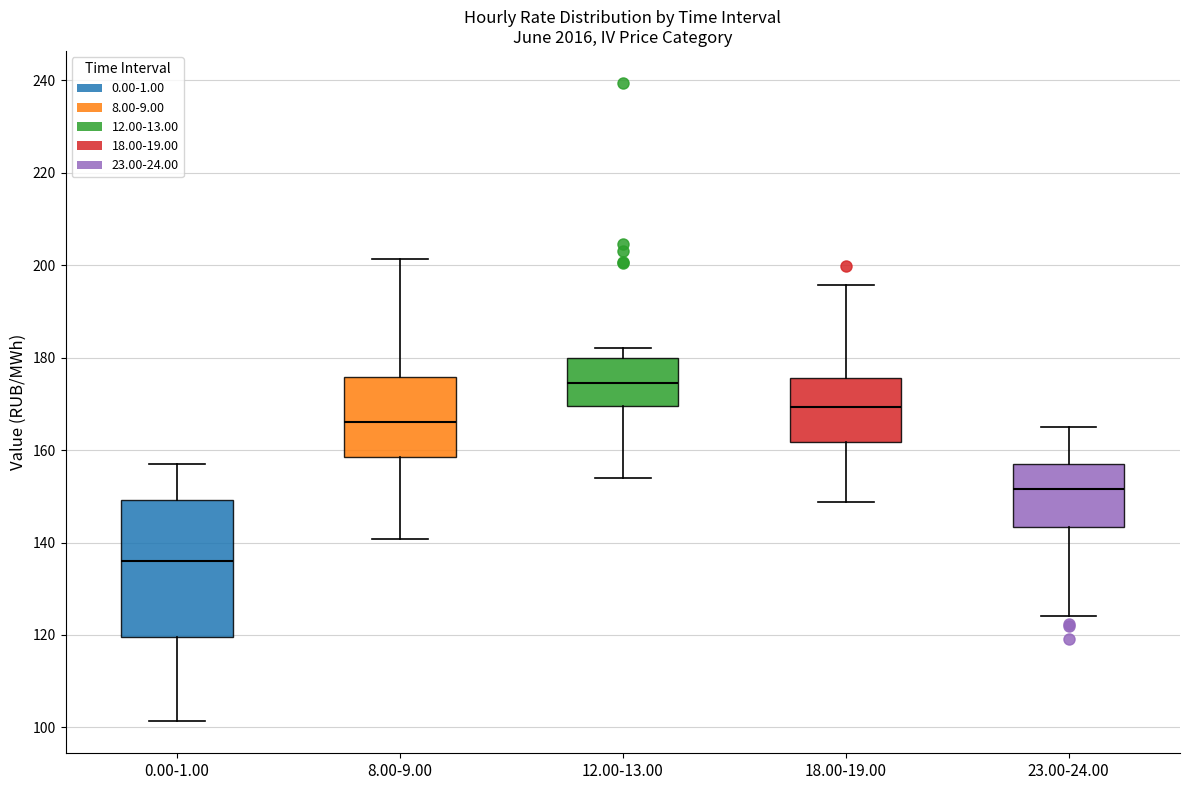

Reading left to right, read every box against the y-axis: the position of its median line, the range the box covers, and the ends of its whiskers. The values are not printed on the chart, so give them approximately, as read against the axis.

0.00-1.00: median 136, box 120 to 150, whiskers 102 to 158
8.00-9.00: median 166, box 158 to 176, whiskers 140 to 202
12.00-13.00: median 174, box 170 to 180, whiskers 154 to 182
18.00-19.00: median 170, box 162 to 176, whiskers 148 to 196
23.00-24.00: median 152, box 144 to 156, whiskers 124 to 164